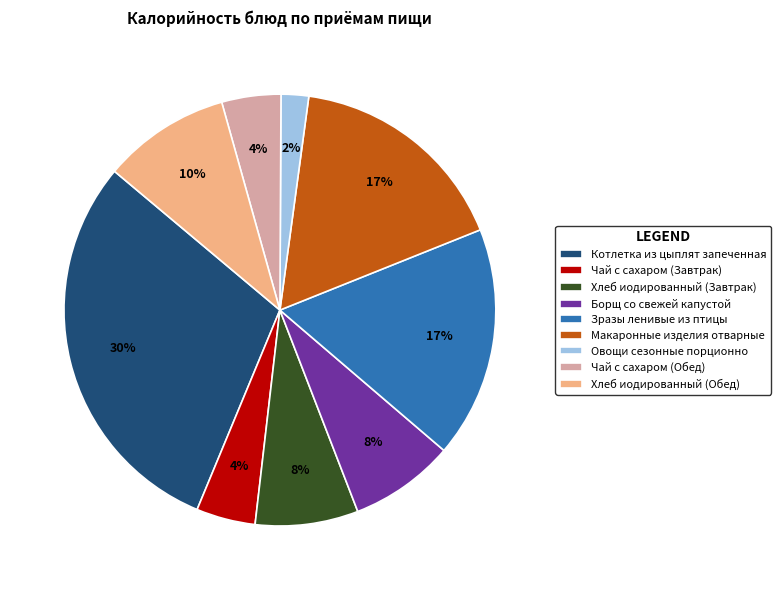

What percentage is the Хлеб иодированный (Завтрак) slice, to the nearest percent?

8%